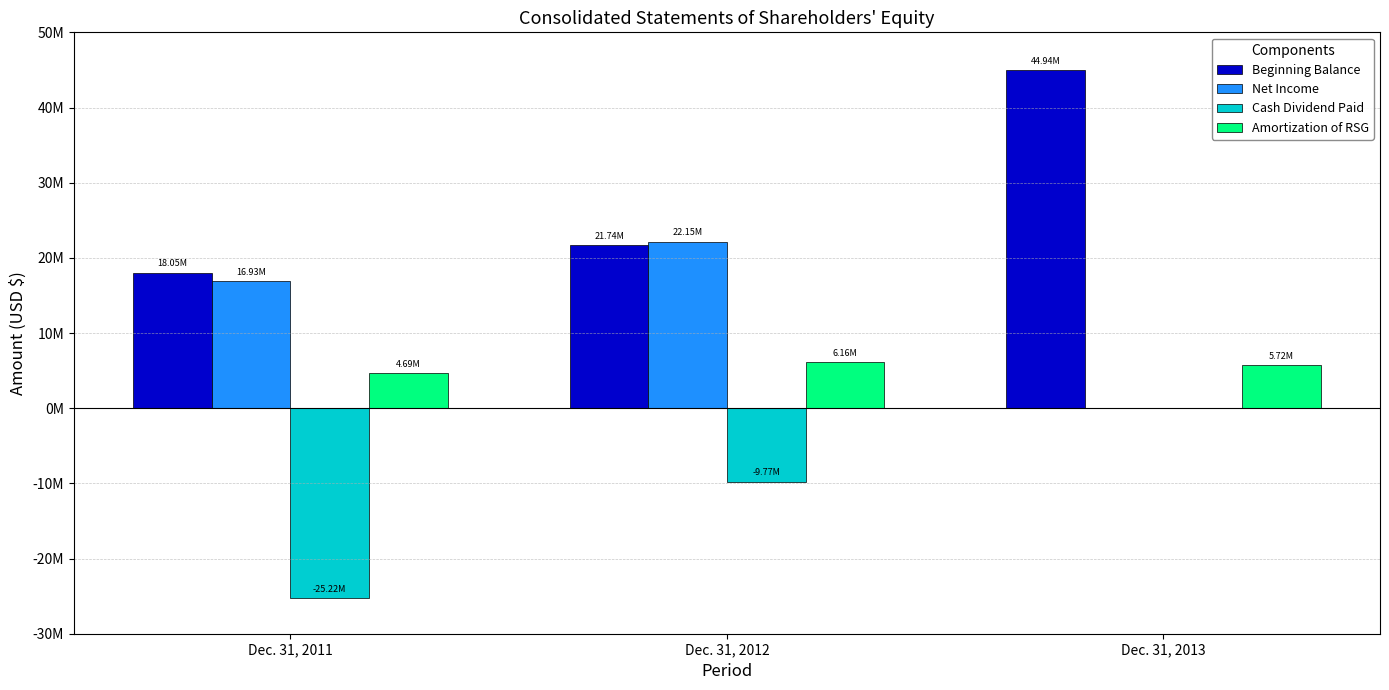

What is the difference between the second highest and minimum values in the Cash Dividend Paid series?

15449321